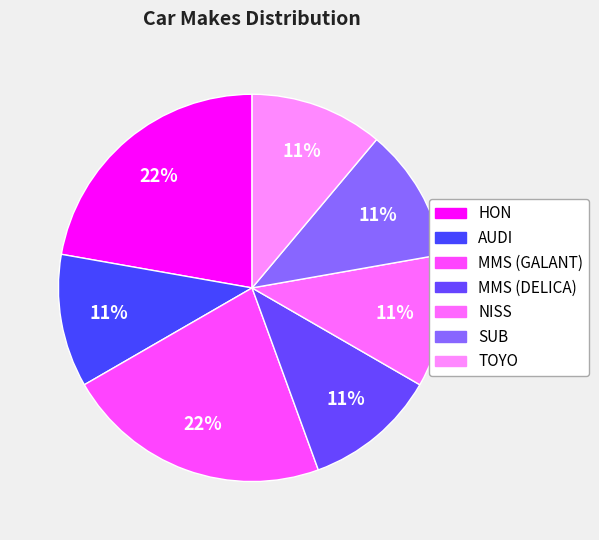

Is there a majority slice in this chart?

No